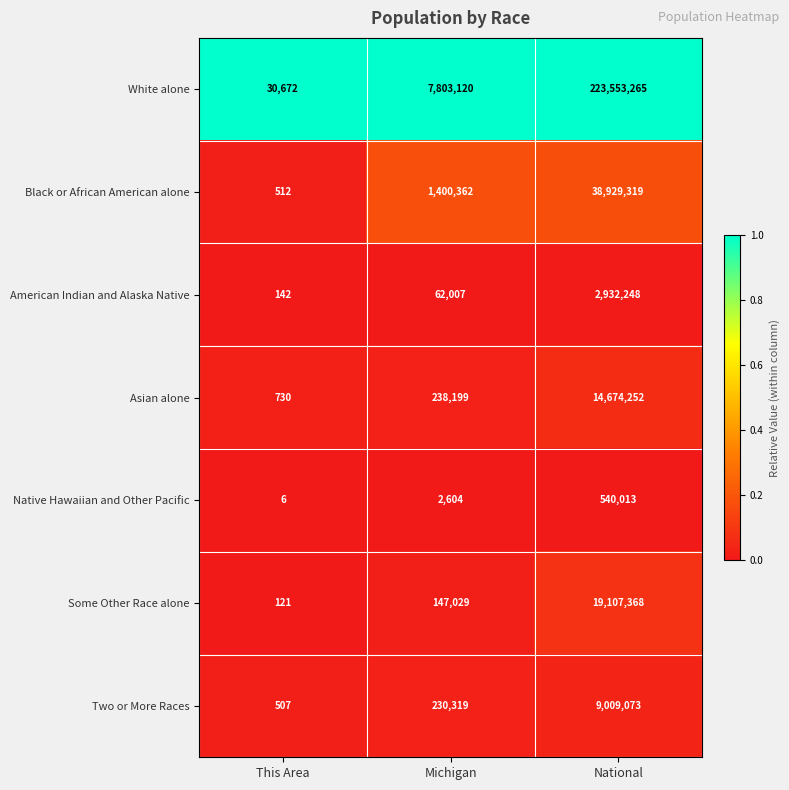

At which category does the chart reach its minimum across all series?

This Area